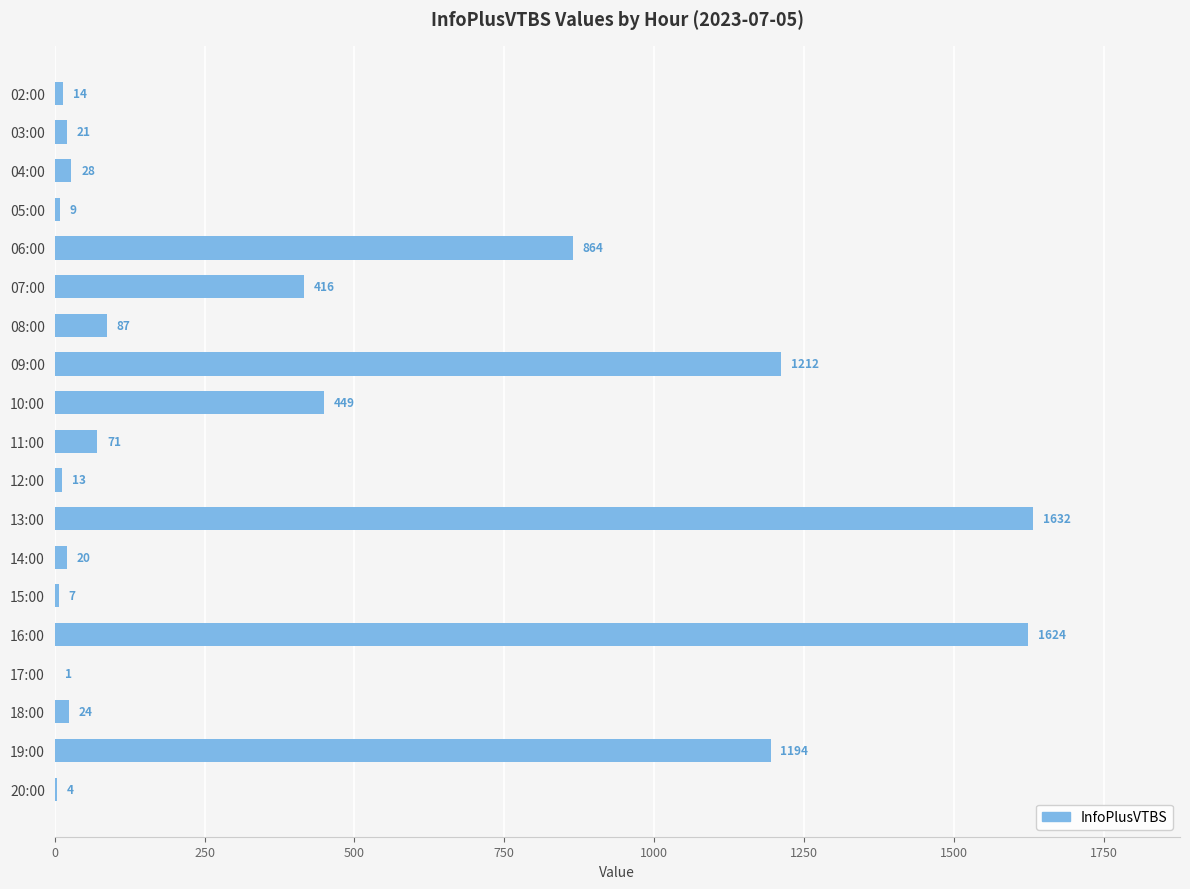

Are the bars horizontal?

Yes